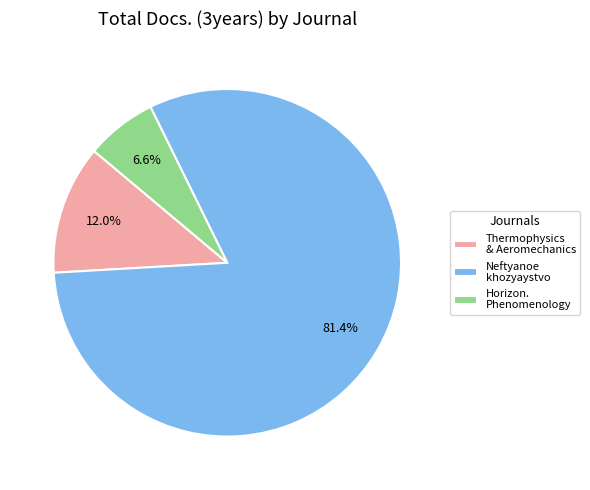

To the nearest percent, what is the average slice percentage?

33%